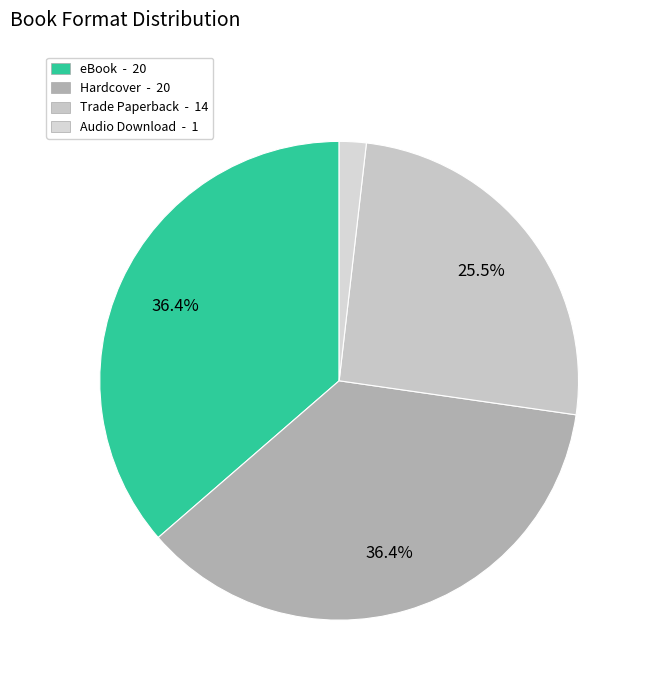

What percentage is the eBook slice, to the nearest percent?

36%